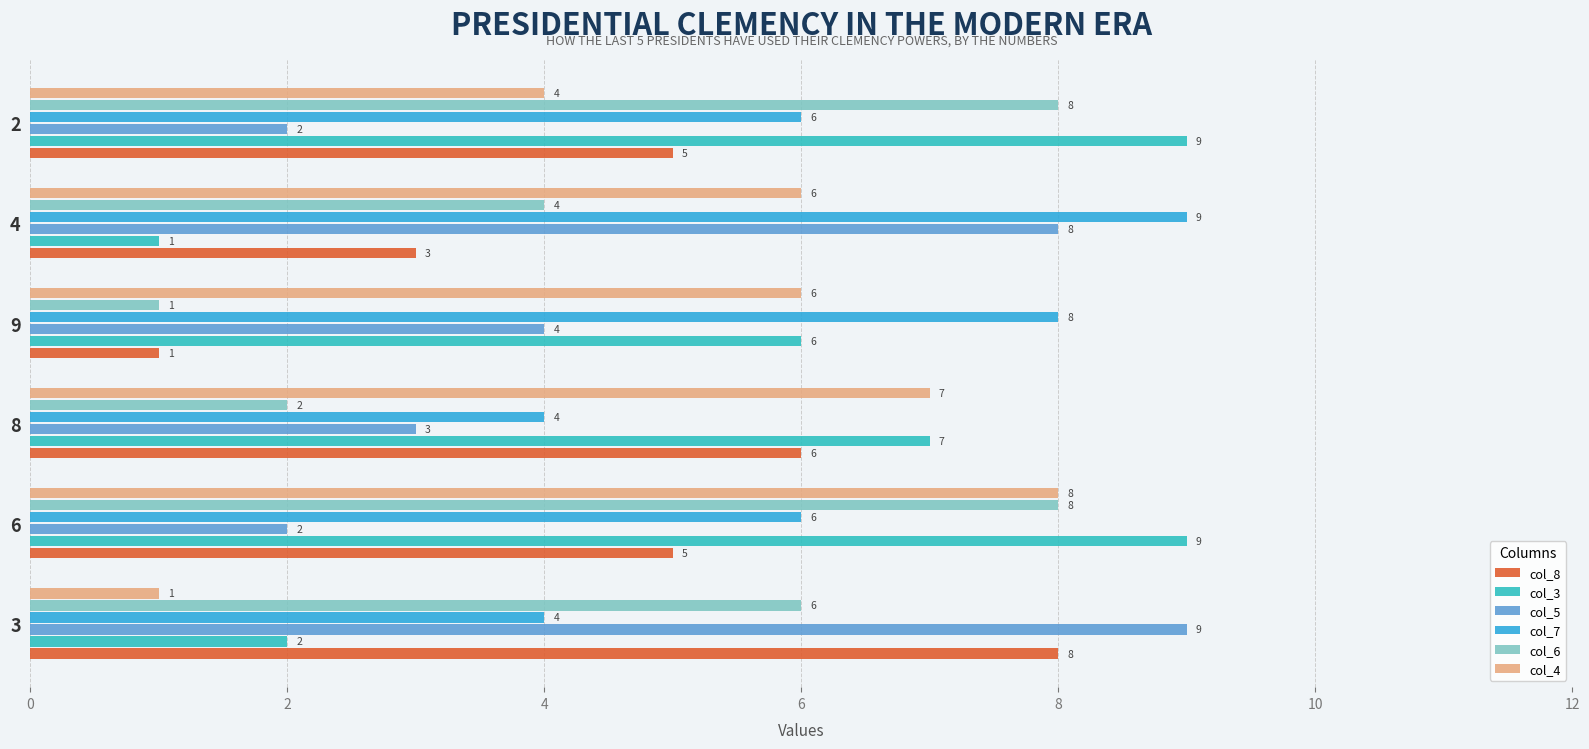

What is the maximum value for col_5?

9